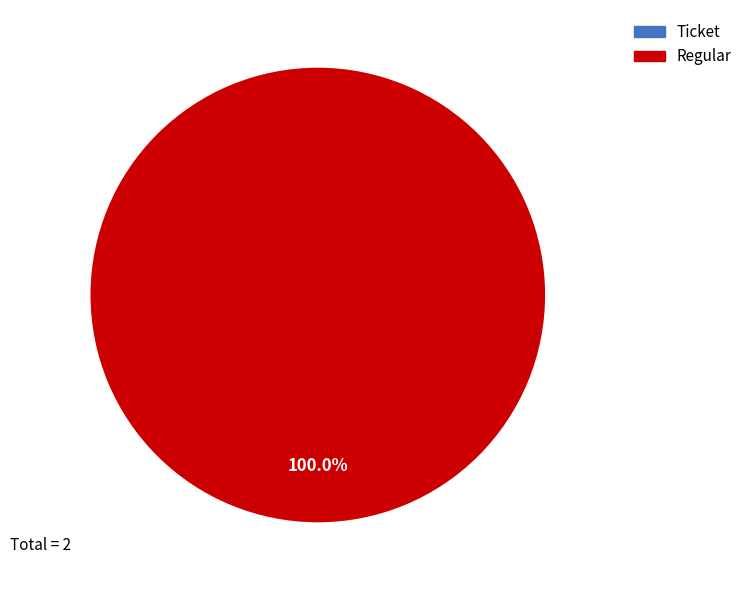

True or false: Regular accounts for 88% of the total.

False